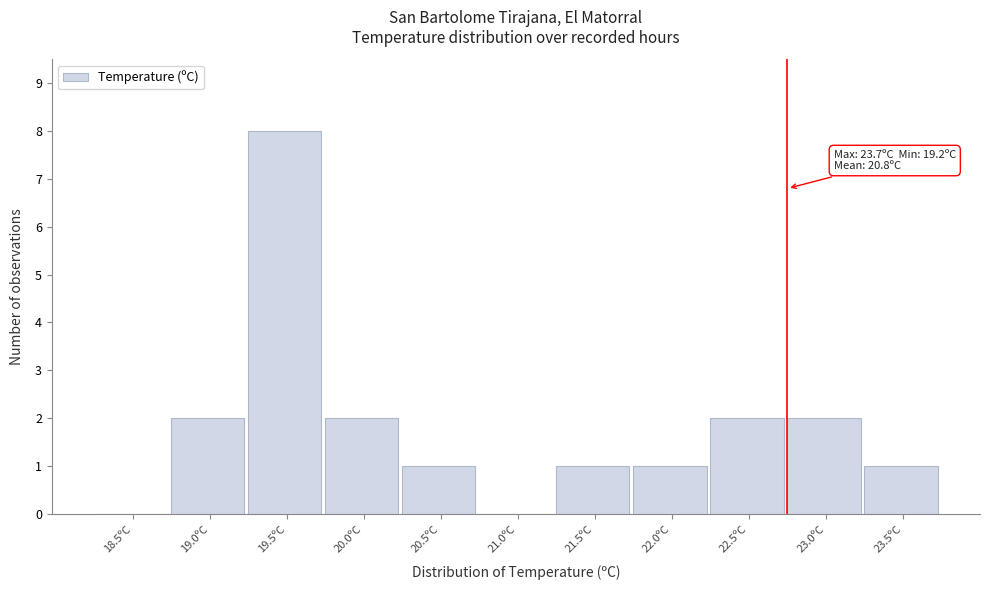

Reading left to right, list all the values displayed in this chart.

18.5ºC=0	19.0ºC=2	19.5ºC=8	20.0ºC=2	20.5ºC=1	21.0ºC=0	21.5ºC=1	22.0ºC=1	22.5ºC=2	23.0ºC=2	23.5ºC=1